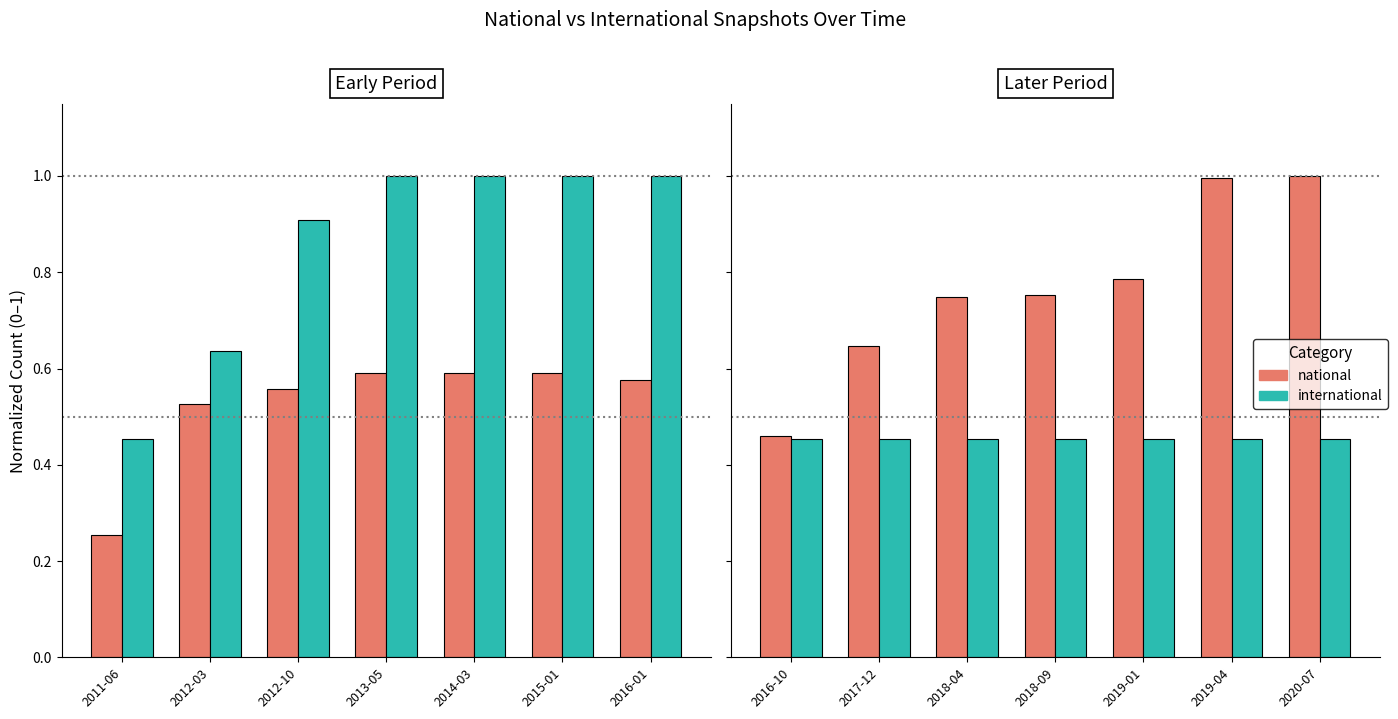

Where is international nearest to the value 0?

2016-10